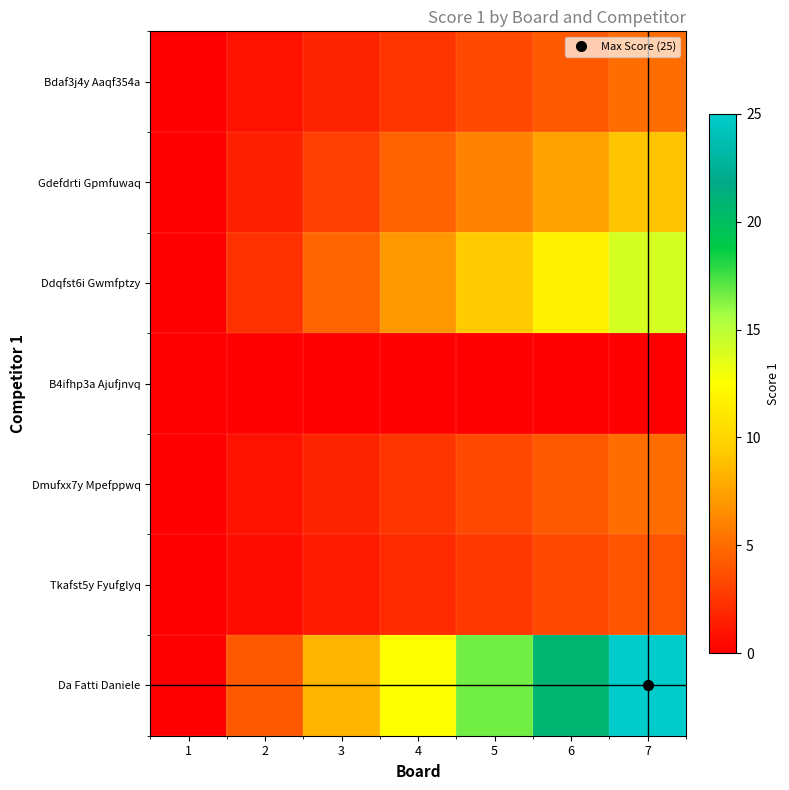

What is the maximum value shown in the chart?

25.0